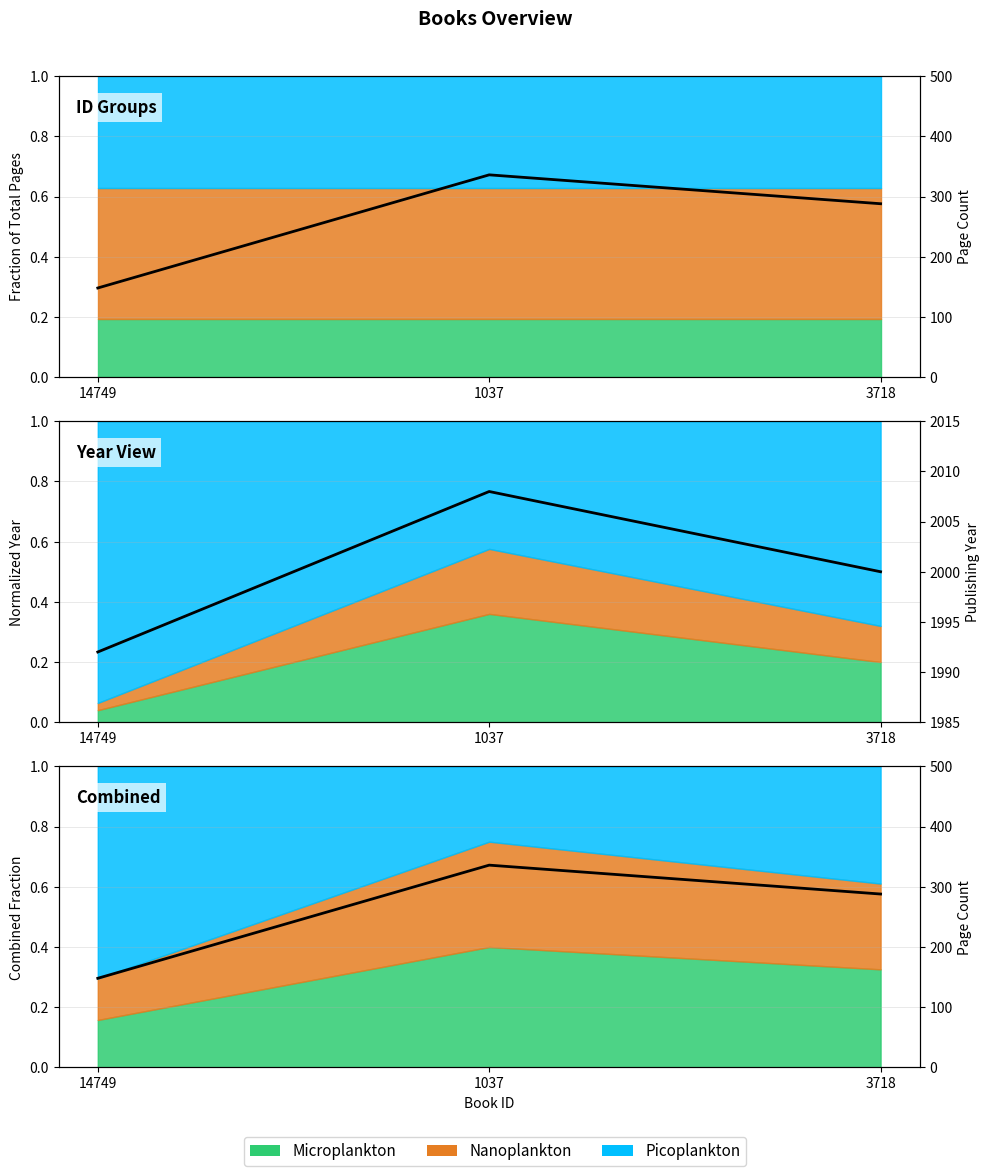

Does the chart display data point markers on the line(s)?

No